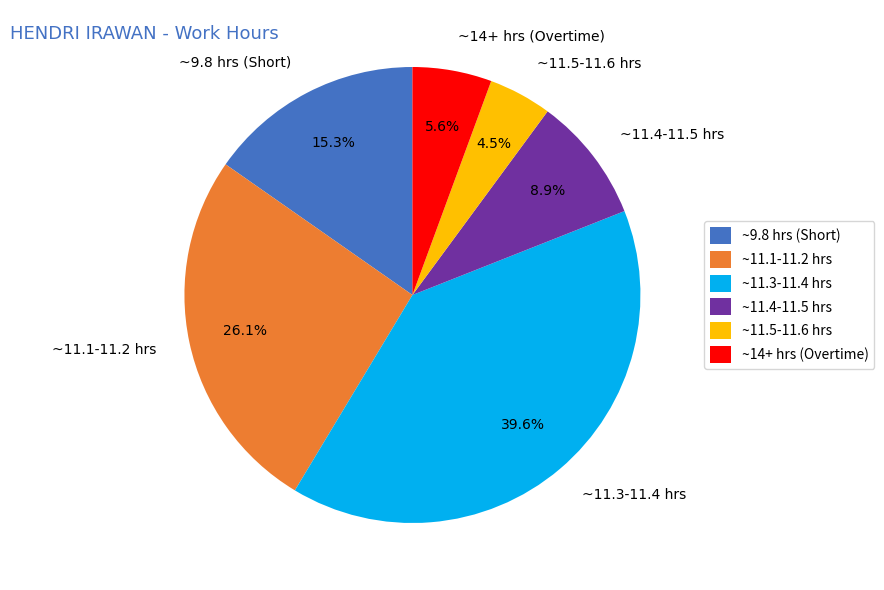

What is the ratio of the value at ~11.1-11.2 hrs to the value at ~11.5-11.6 hrs?

5.8